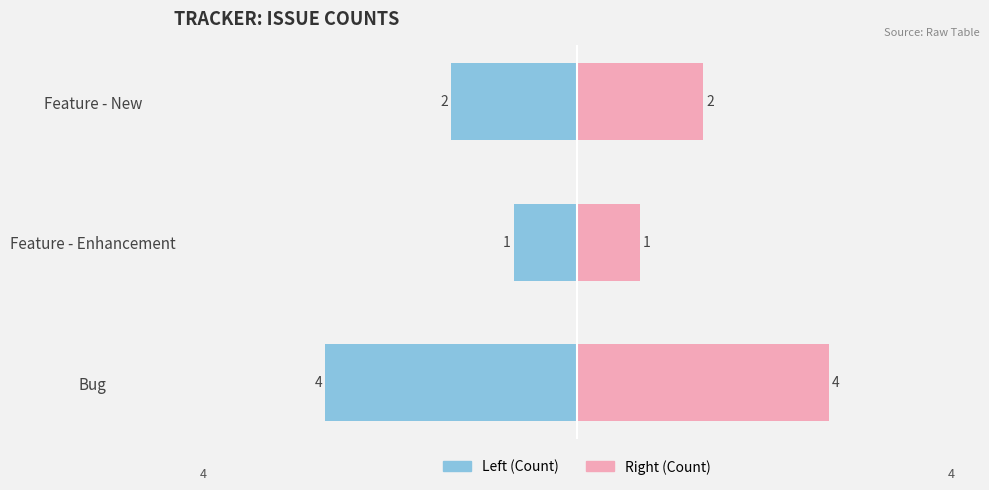

Which series has the largest range (max minus min)?

Count (Left)